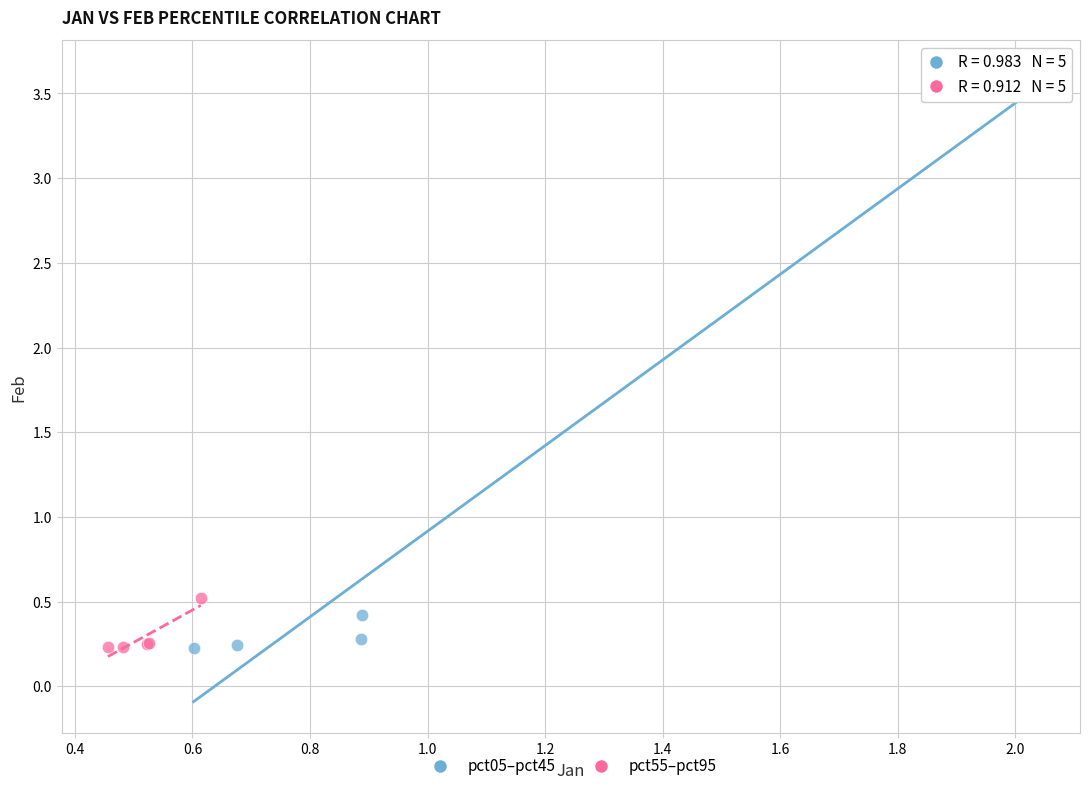

What are all the series names shown in the legend?

pct05–pct45, pct55–pct95